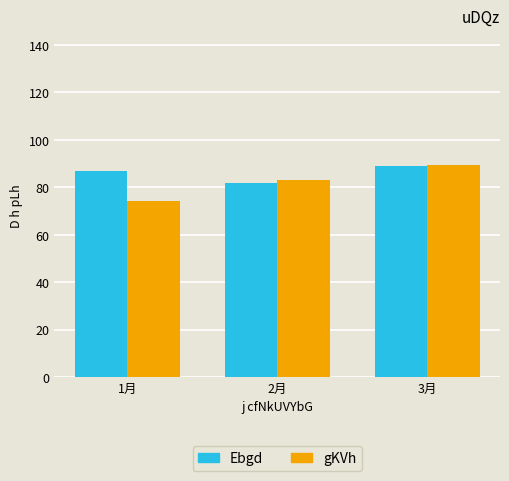

Rank the series by their average value, from highest to lowest.

Ebgd, gKVh